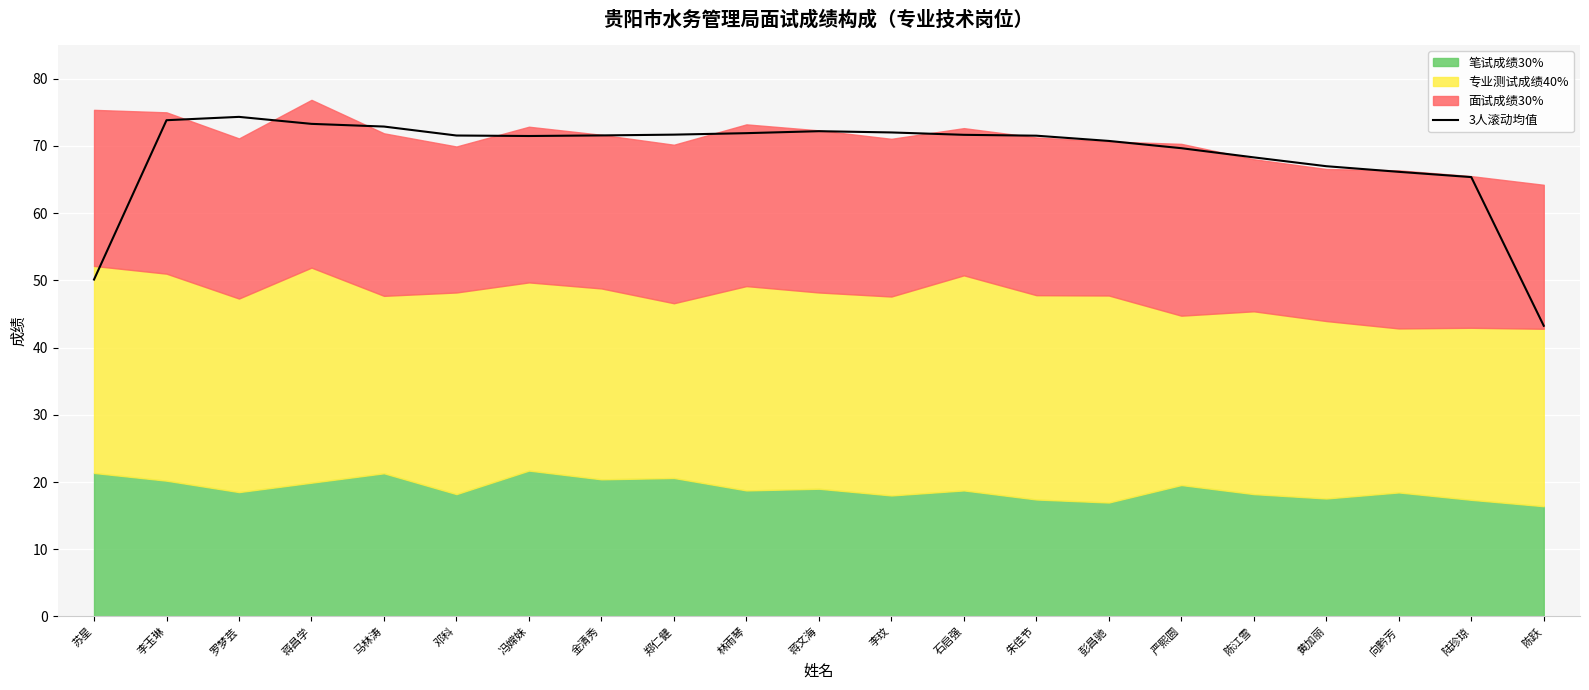

Rank the categories by value from lowest to highest.

陈跃, 苏星, 陆珍琼, 向黔芳, 黄加丽, 陈江雪, 严熙圆, 彭昌驰, 冯嫦妹, 朱佳节, 邓科, 金清秀, 石启强, 郑仁健, 林雨琴, 李玟, 蒋文海, 马林涛, 蒋昌学, 李玉琳, 罗梦芸